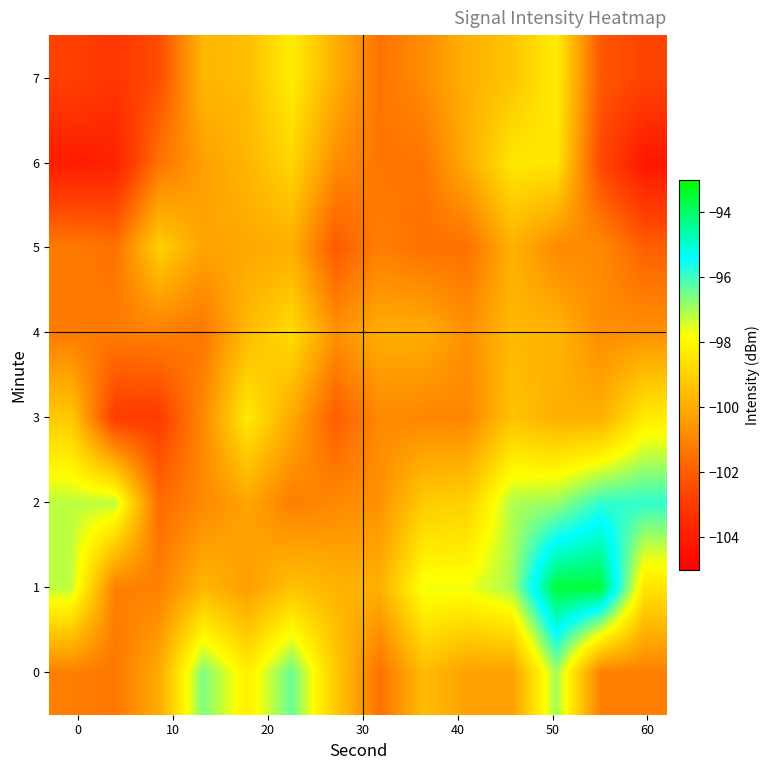

Count the number of data series in this chart.

8